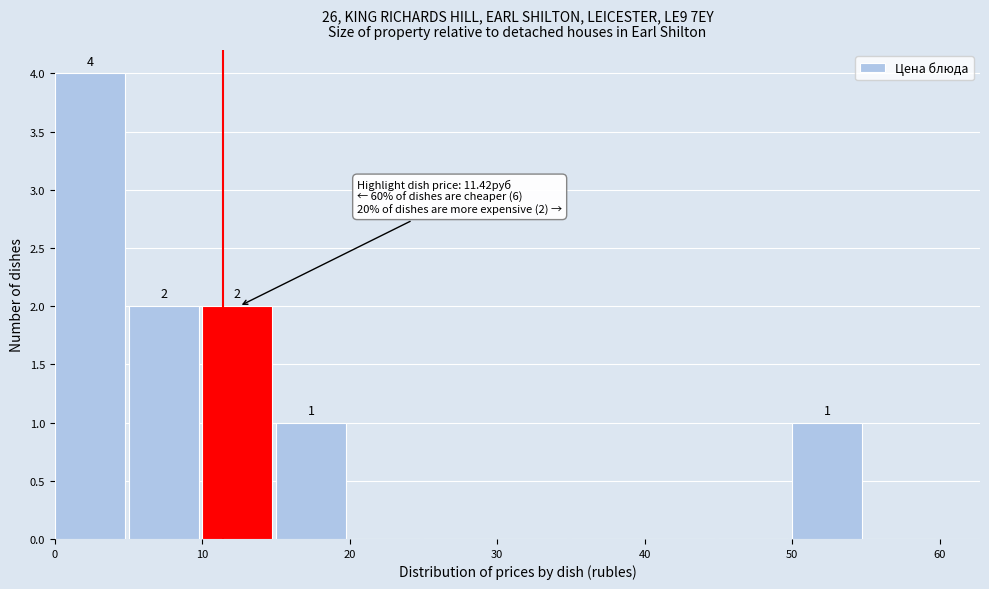

Over which range of the x-axis is the bar tallest?

0 to 5